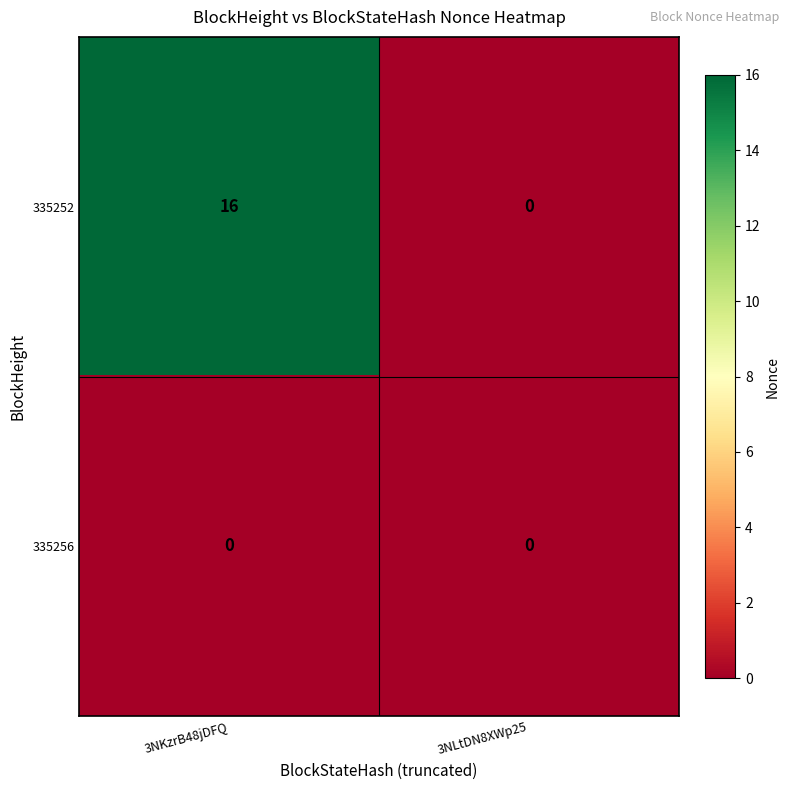

Reading left to right, what are all the values shown in this chart?

335252: 16	0
335256: 0	0